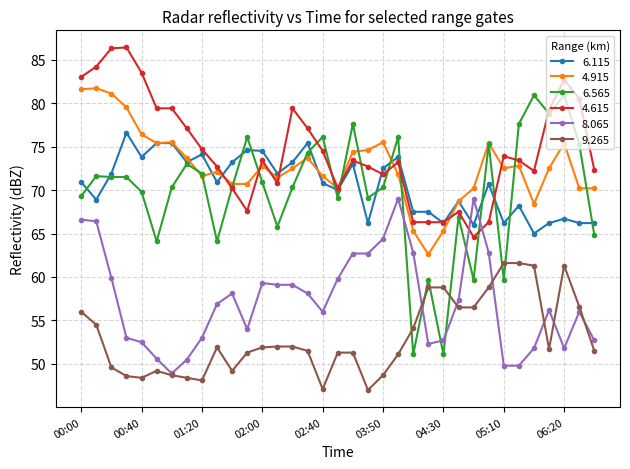

What is the maximum value for 4.615?

86.4